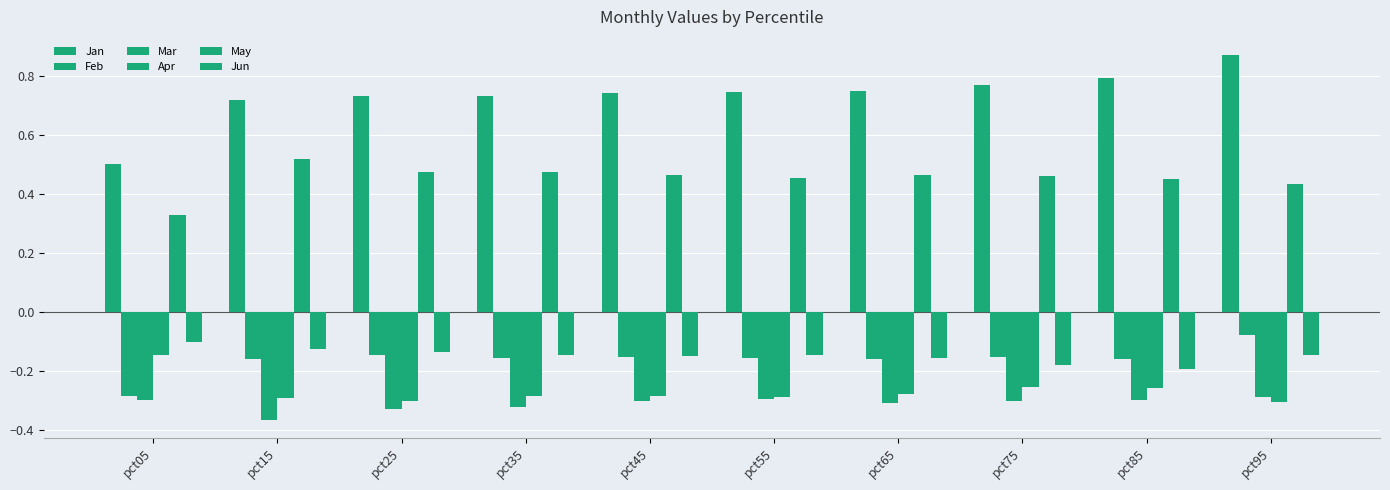

At which label is Mar closest to 0?

pct95